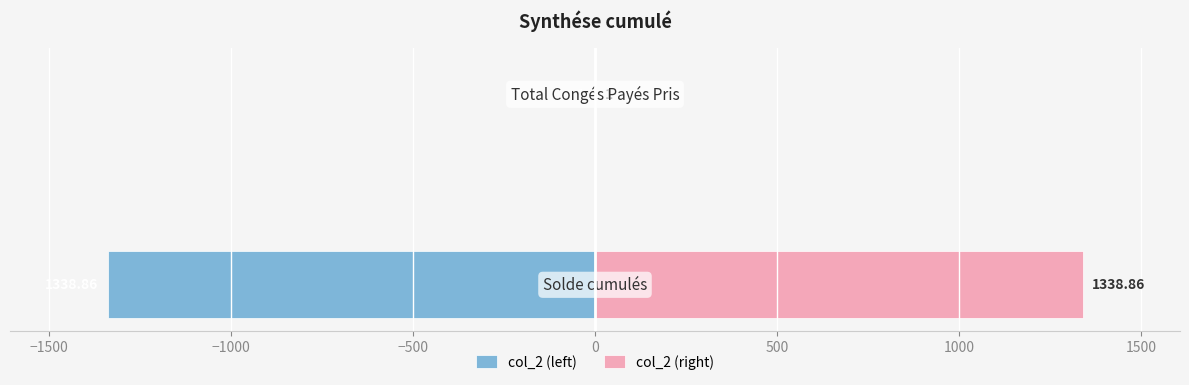

How many data points in col_2 (right) are less than 1338?

1